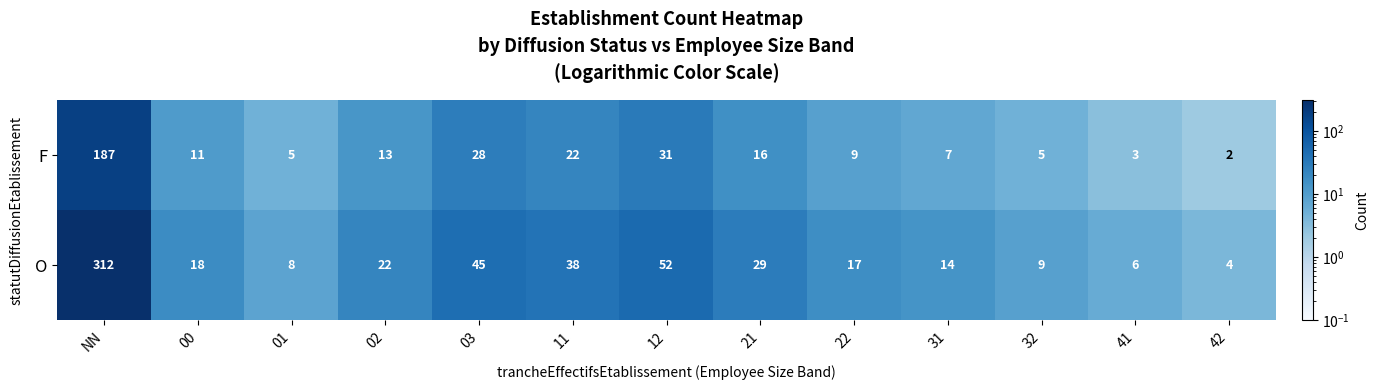

List the series in order of their peak value, lowest first.

F, O